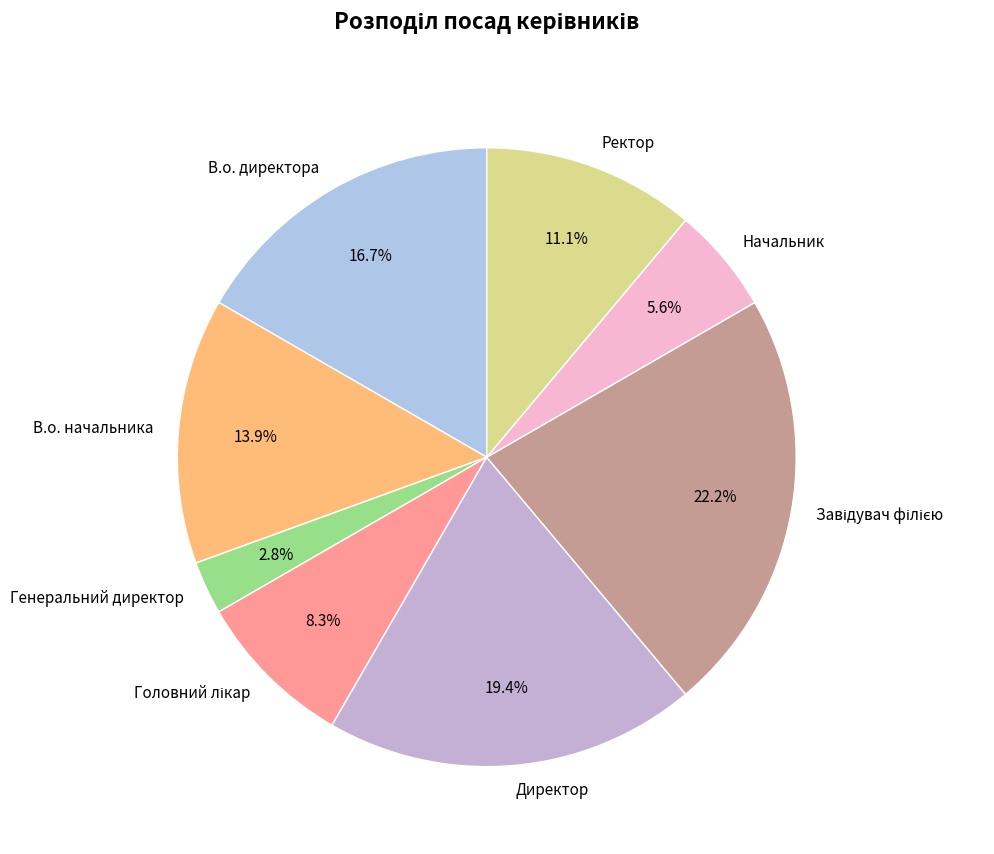

What percentage is the Ректор slice, to the nearest percent?

11%